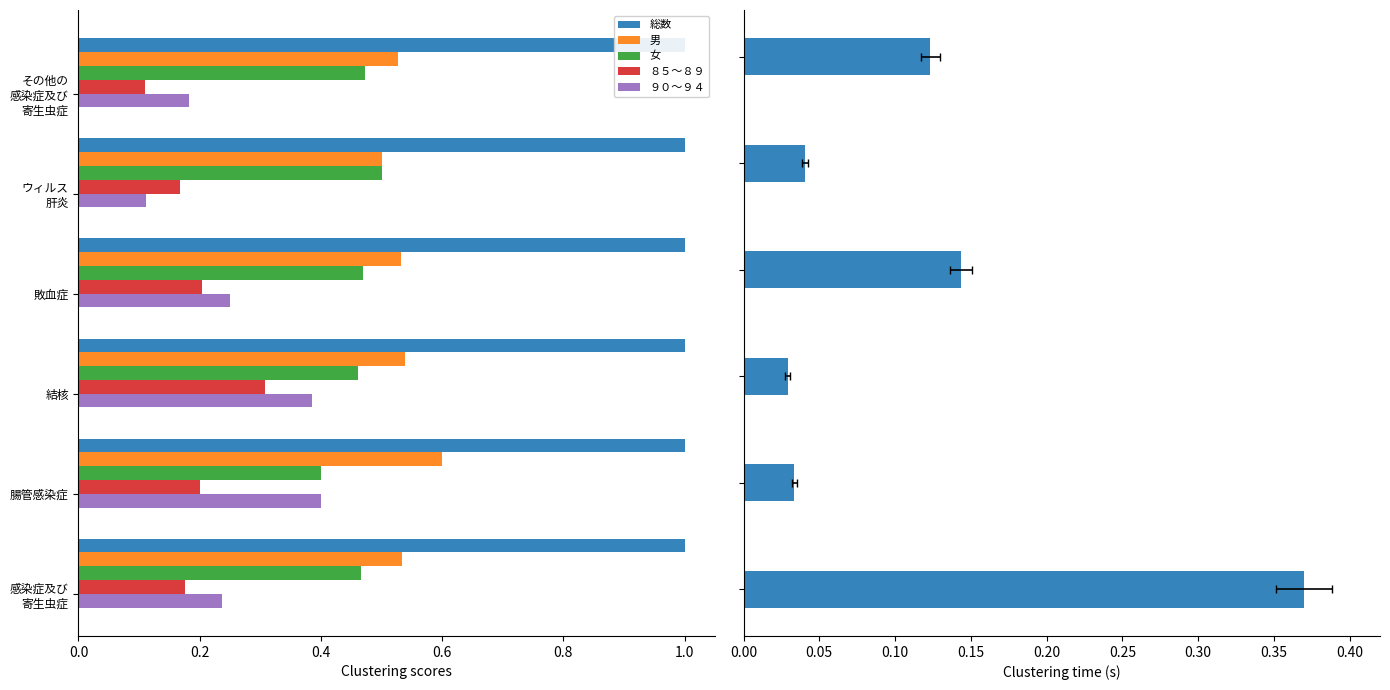

Which has a higher value, 0.6 or 0.4?

0.6